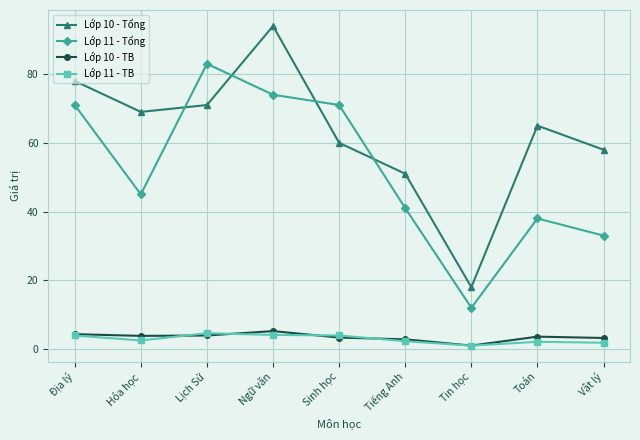

Between Tiếng Anh and Toán, which series saw the biggest shift?

Lớp 10 - Tổng